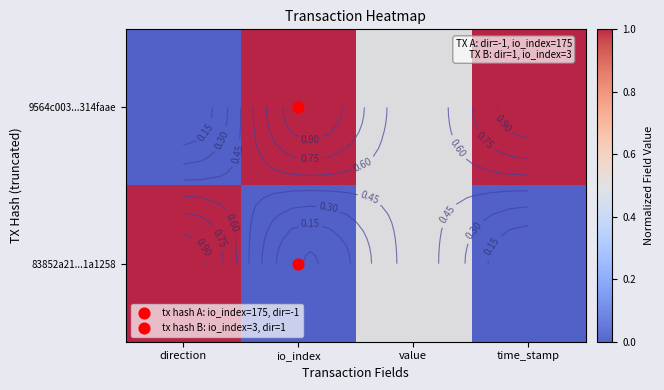

List the series in order of their overall mean, highest first.

9564c003...314faae, 83852a21...1a1258